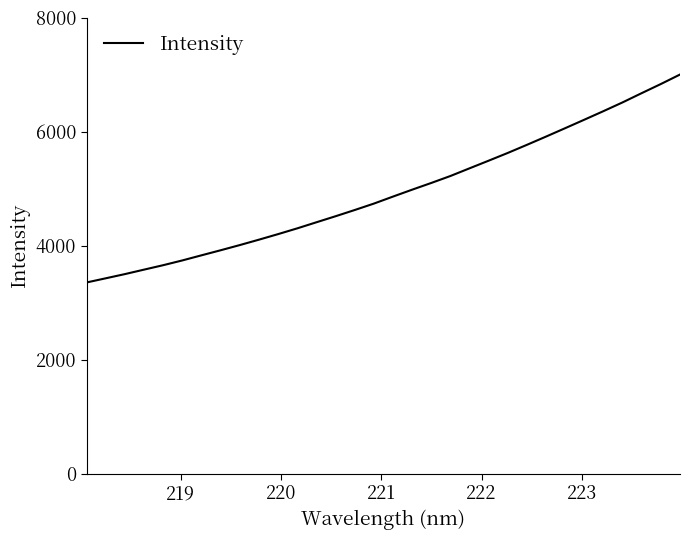

What is the minimum value shown in the chart?

3352.0